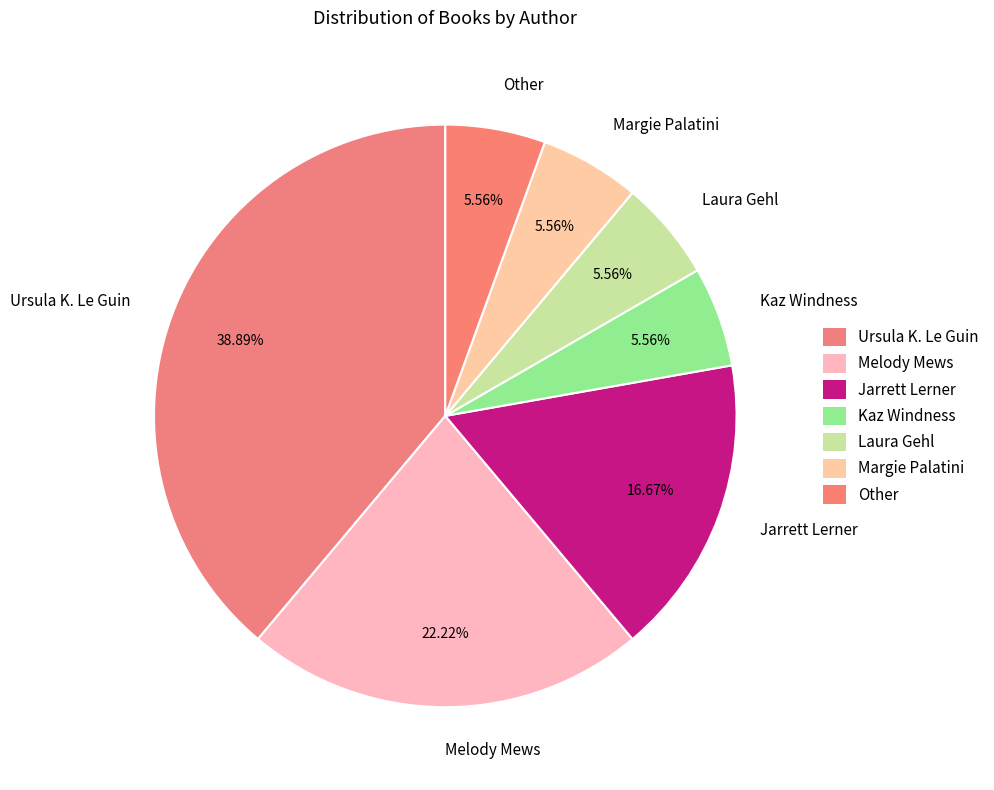

What percentage is the Ursula K. Le Guin slice, to the nearest percent?

39%